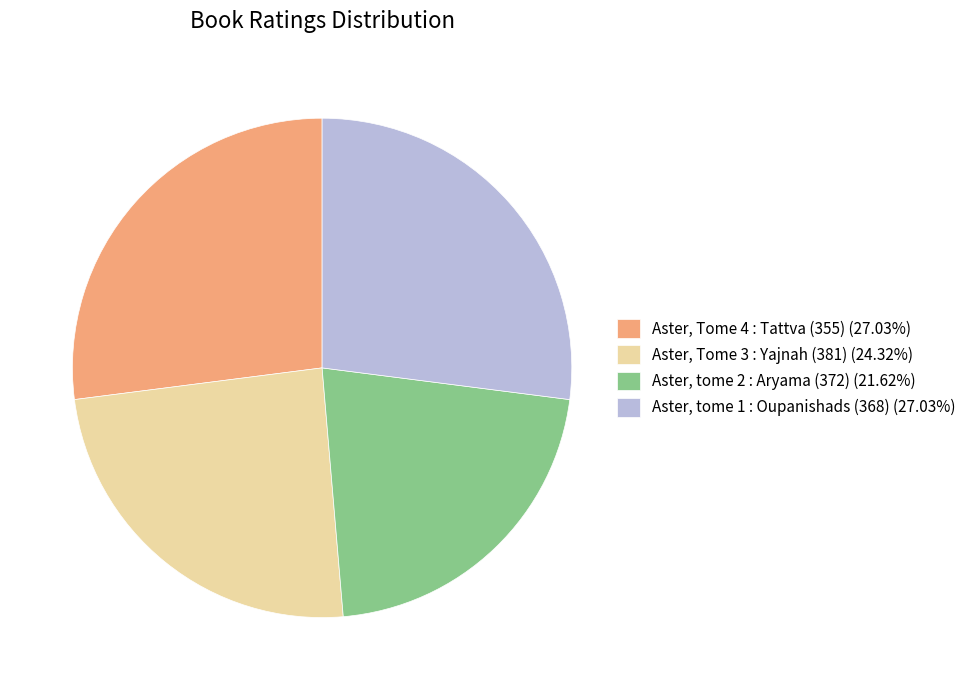

How many segments does this pie chart have?

4